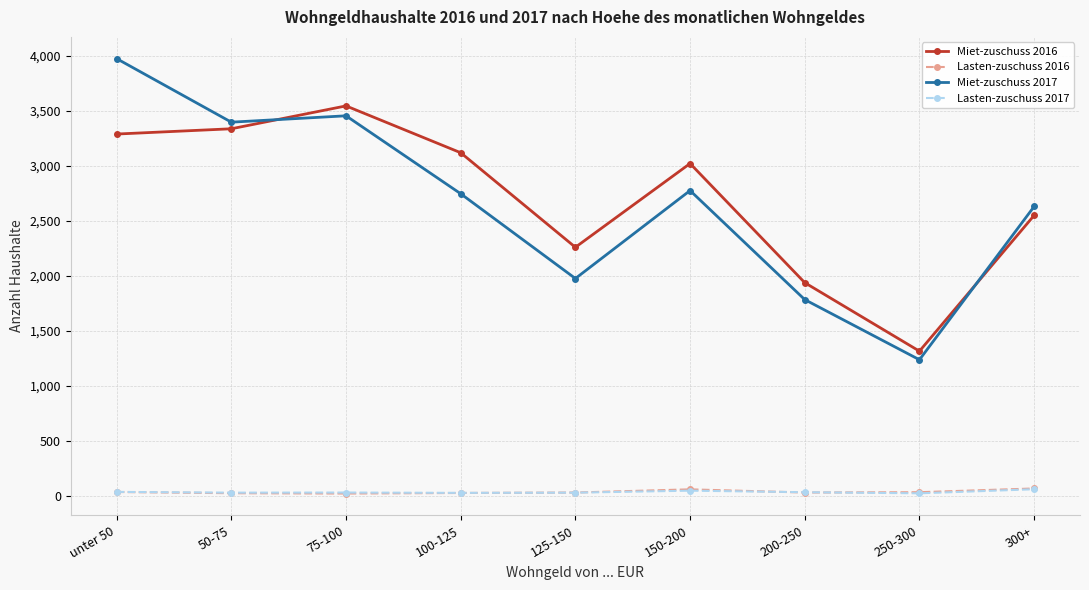

True or false: Miet-zuschuss 2016 and Lasten-zuschuss 2016 intersect in this chart.

False